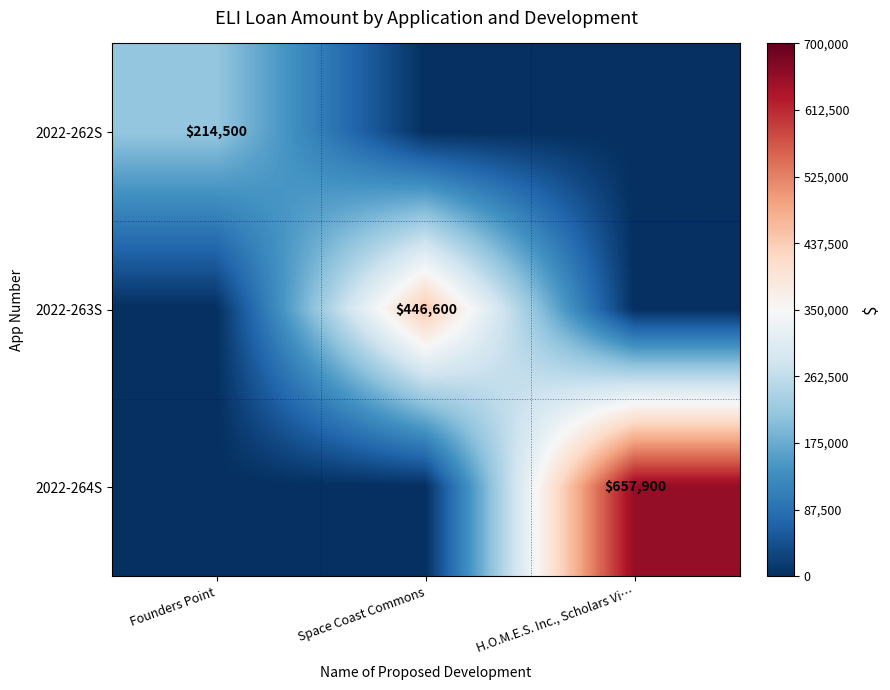

The value of 2022-262S at Founders Point is 214500. True or false?

True